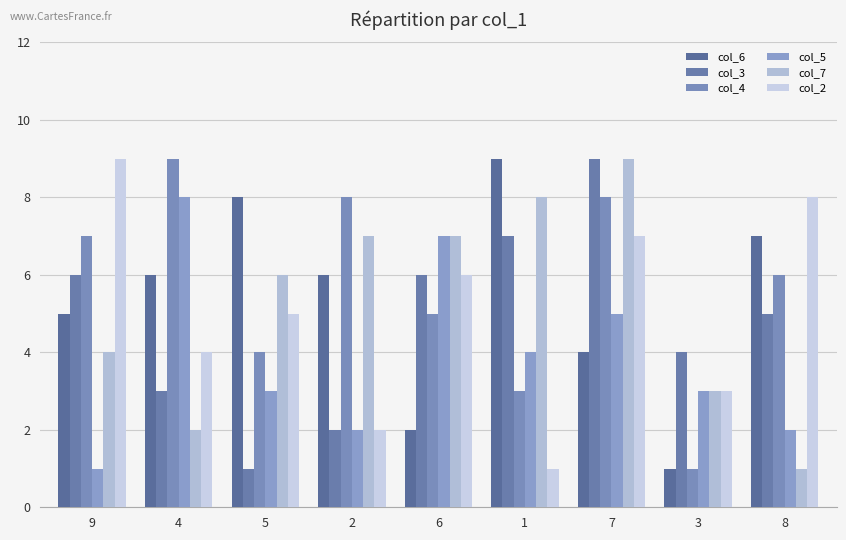

What is the difference between the col_4 values at 4 and 3?

8